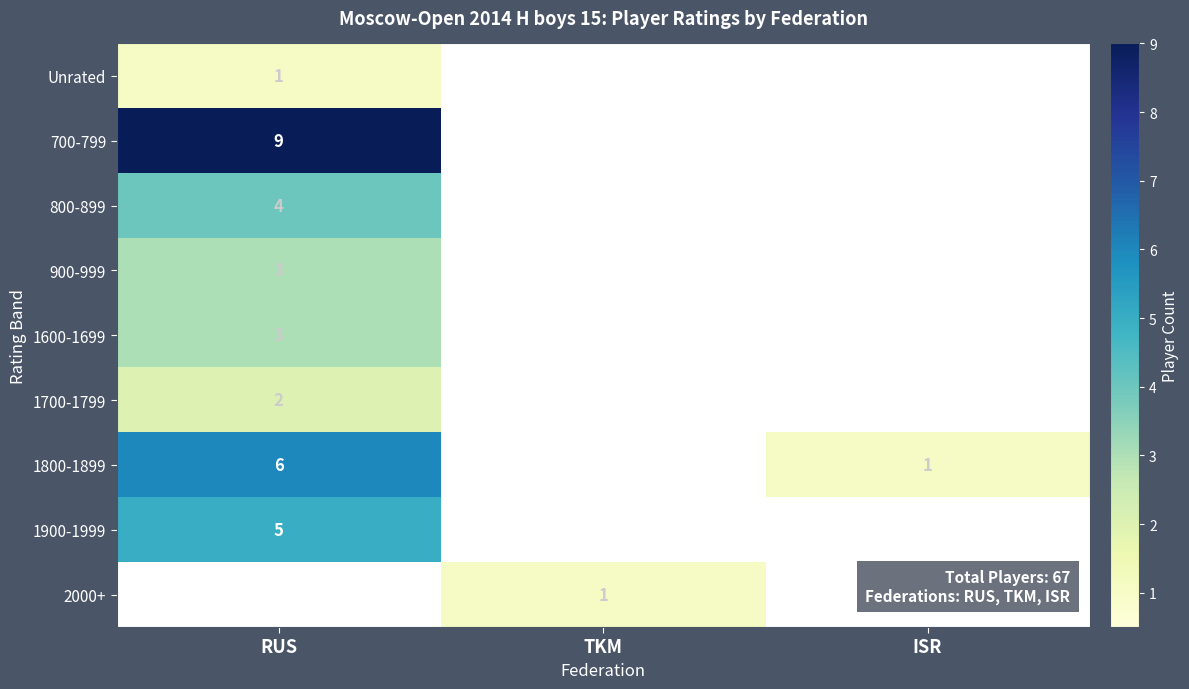

The value of 700-799 at RUS is 5. True or false?

False